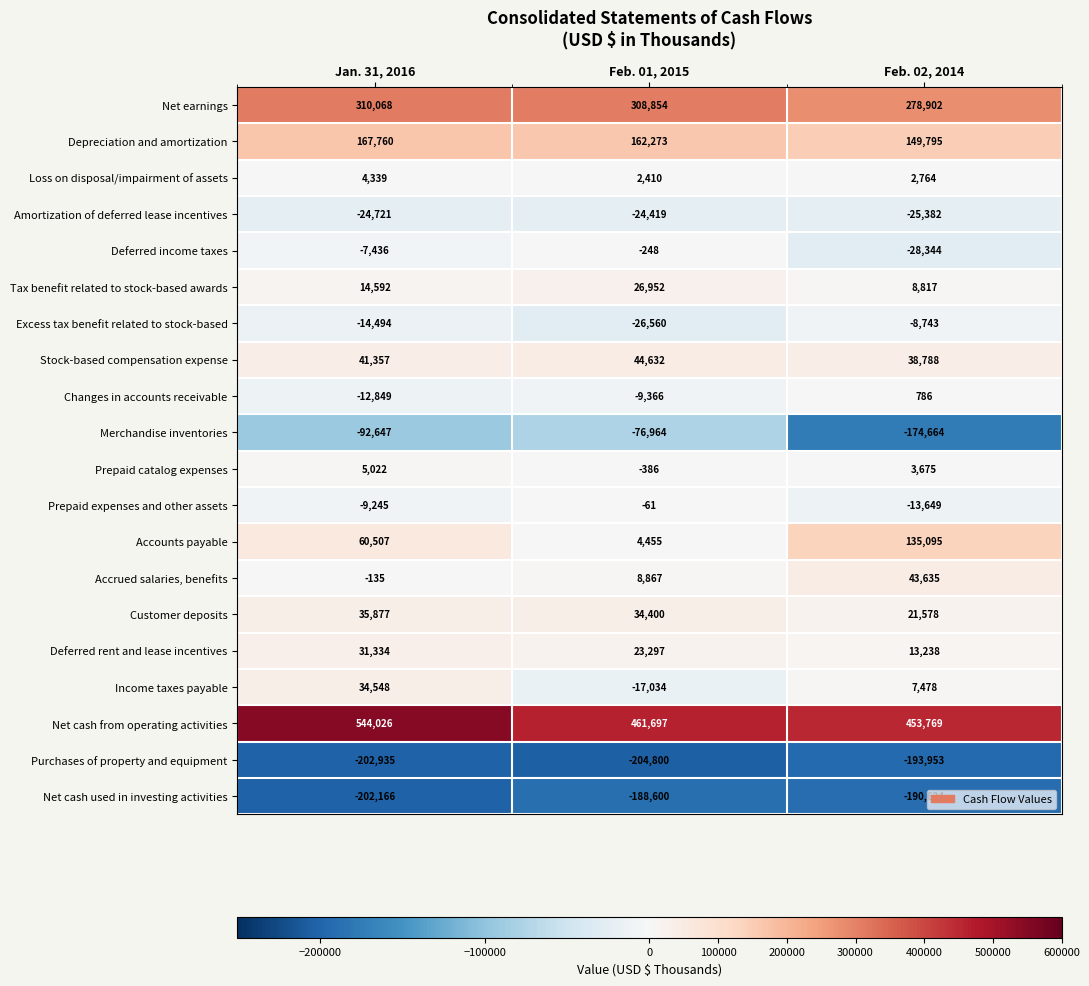

What is the difference between the Accounts payable values at Feb. 01, 2015 and Jan. 31, 2016?

56052